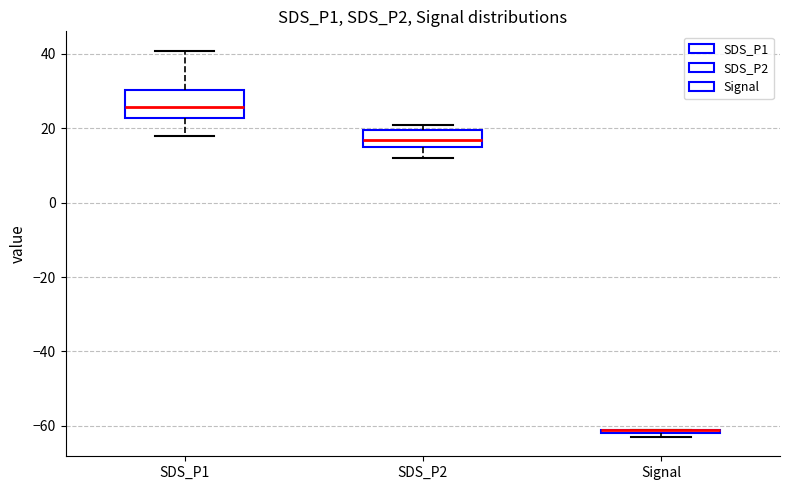

Comparing the boxes themselves (not the whiskers), which one is the tallest?

SDS_P1